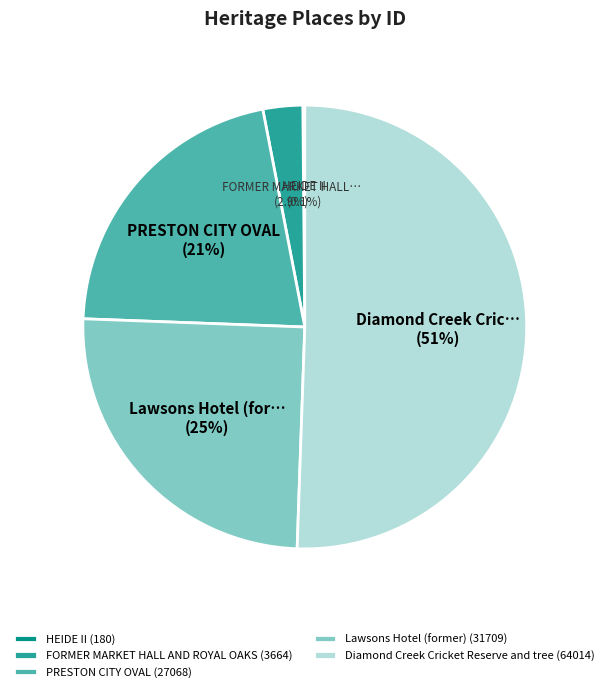

What percentage do PRESTON CITY OVAL (27068) and Lawsons Hotel (former) (31709) together represent?

46.4%